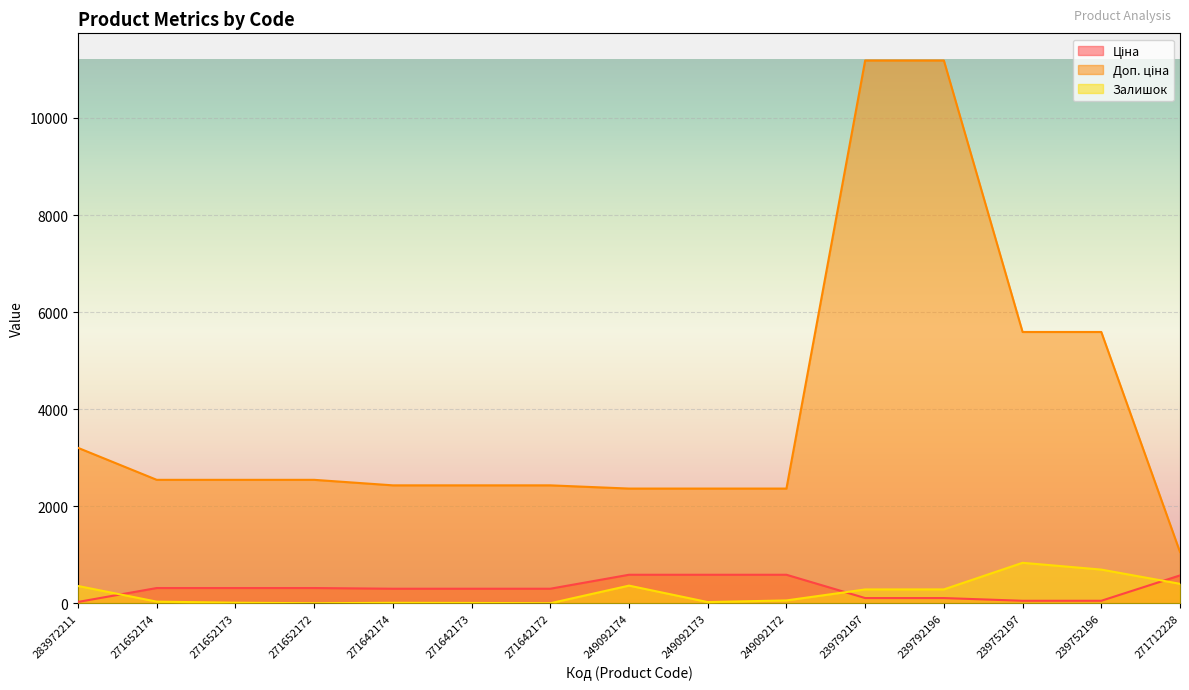

Reading left to right, transcribe all the data shown in this chart.

Ціна: 32.0	318.3	318.3	318.3	304.1	304.1	304.1	591.6	591.6	591.6	111.8	111.8	55.9	55.9	578.1
Доп. ціна: 3205.0	2546.4	2546.4	2546.4	2432.8	2432.8	2432.8	2366.5	2366.5	2366.5	11182.0	11182.0	5591.0	5591.0	1060.0
Залишок: 360.0	38.0	16.0	5.0	14.0	11.0	5.0	368.0	29.0	63.0	289.0	290.0	838.0	698.0	405.0